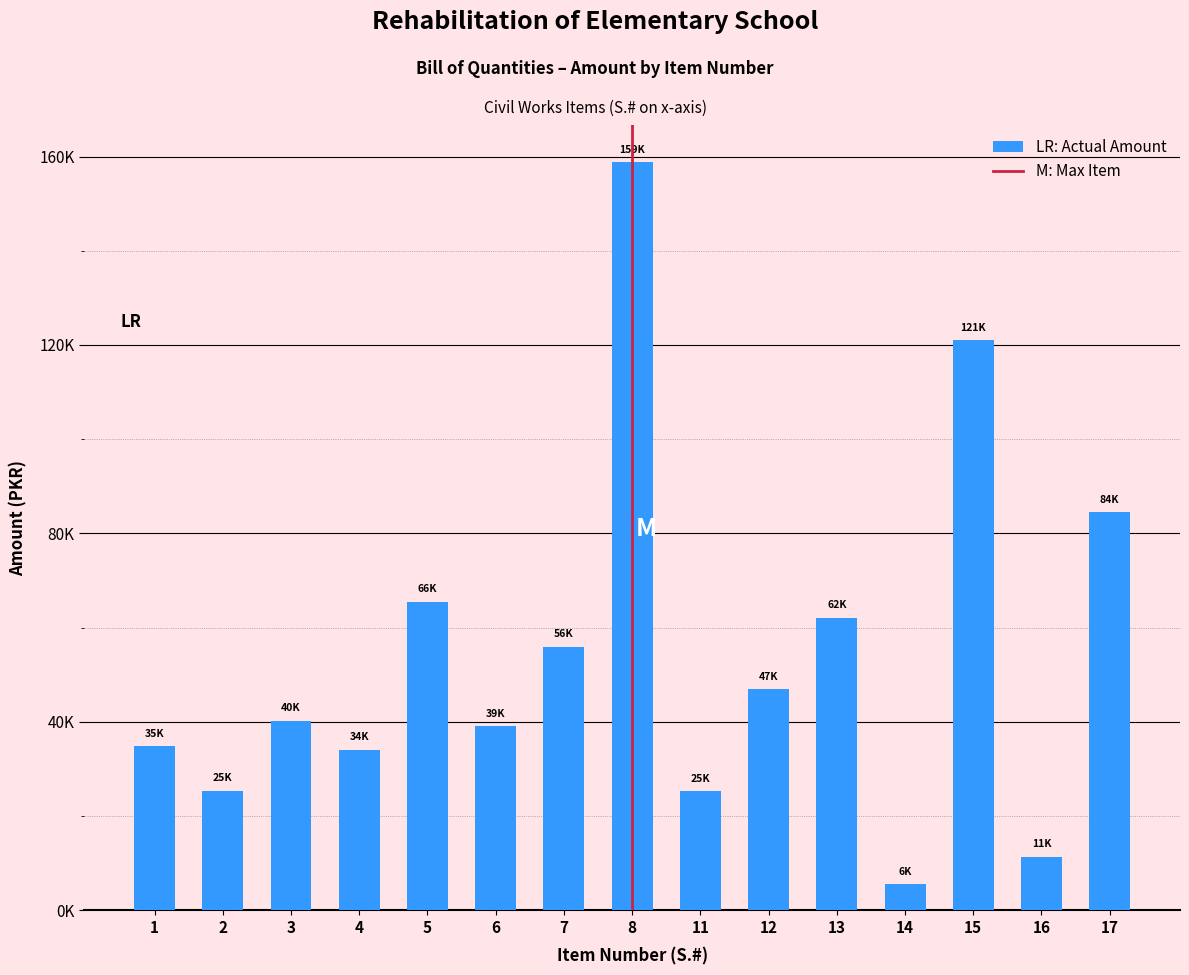

Does the chart contain any negative values?

No